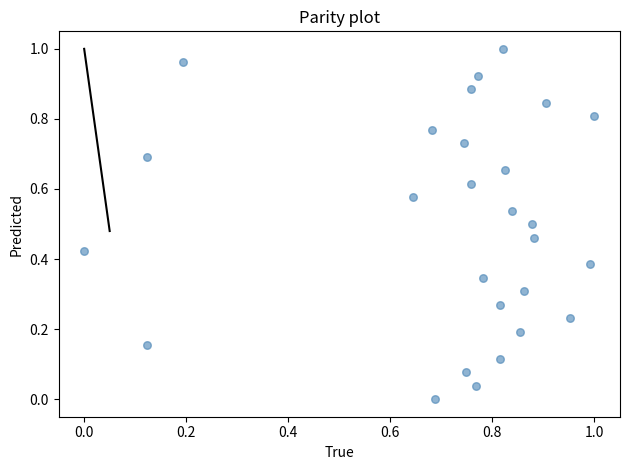

How many data points are displayed?

27